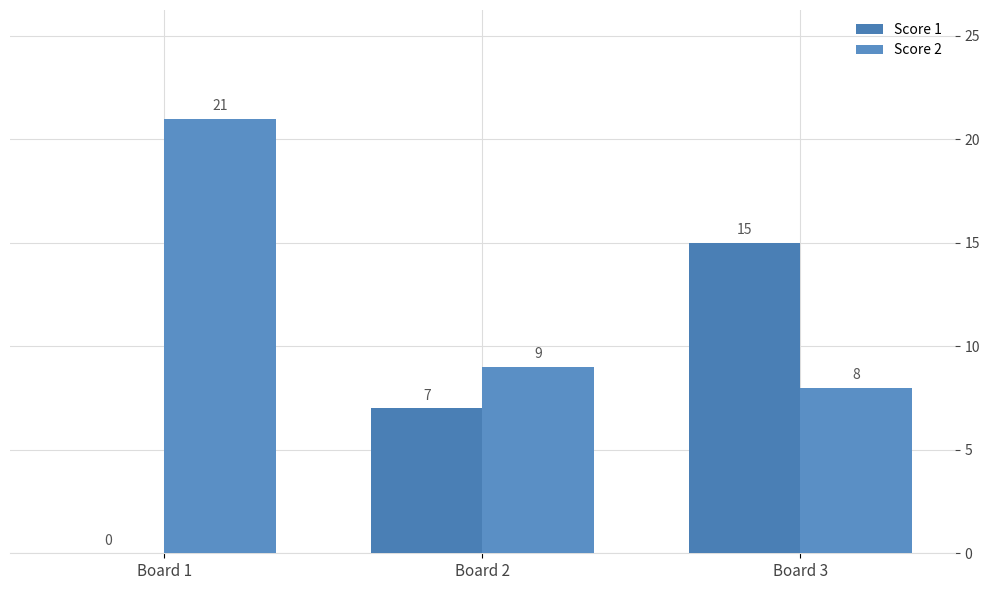

What is the difference between the second highest and minimum values in the Score 2 series?

1